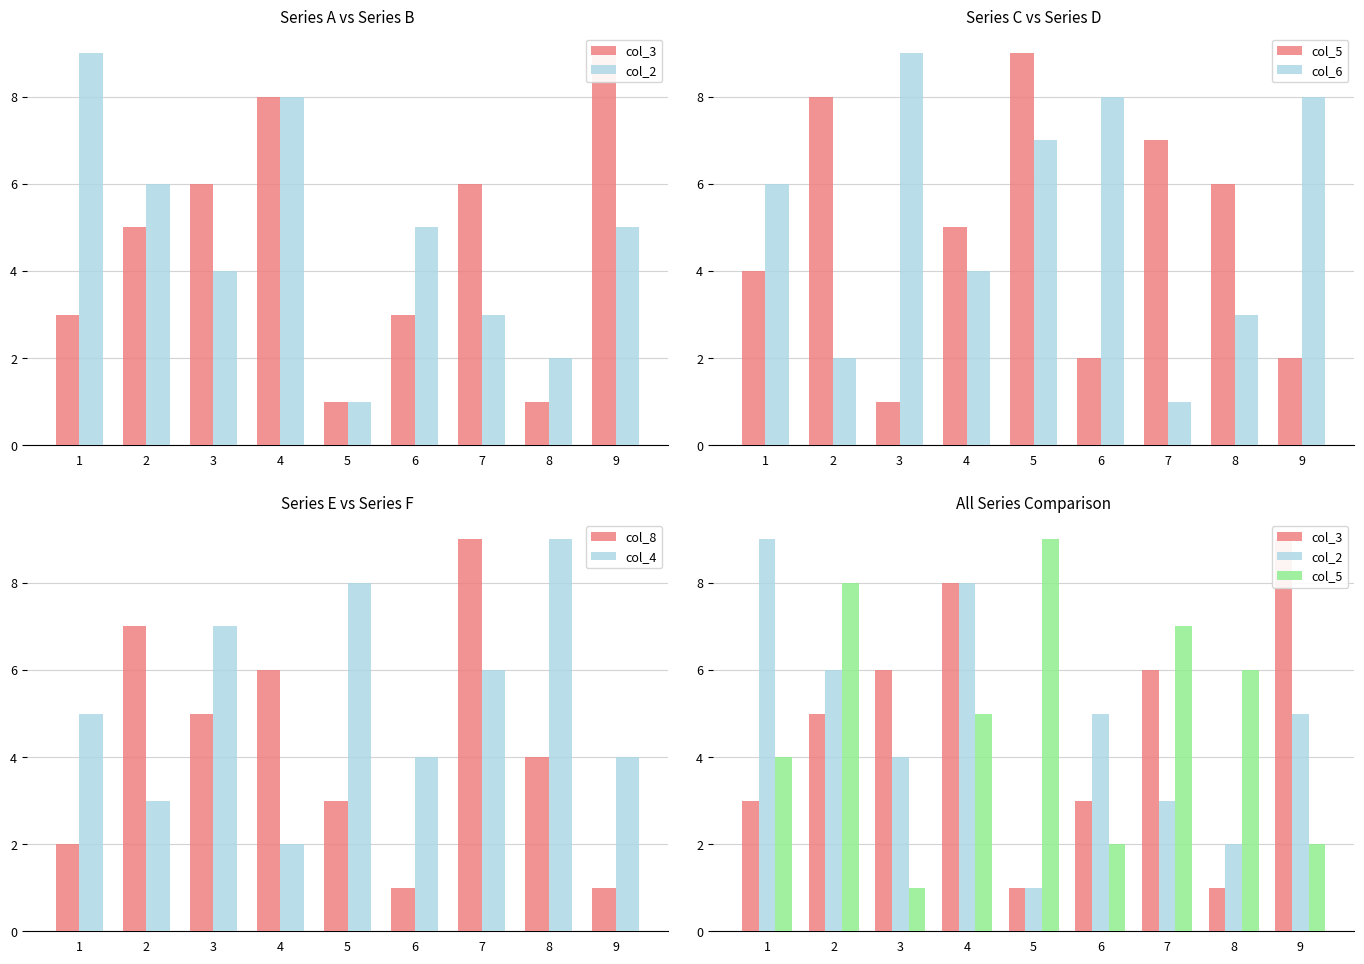

How many values in the col_3 series exceed 5?

4